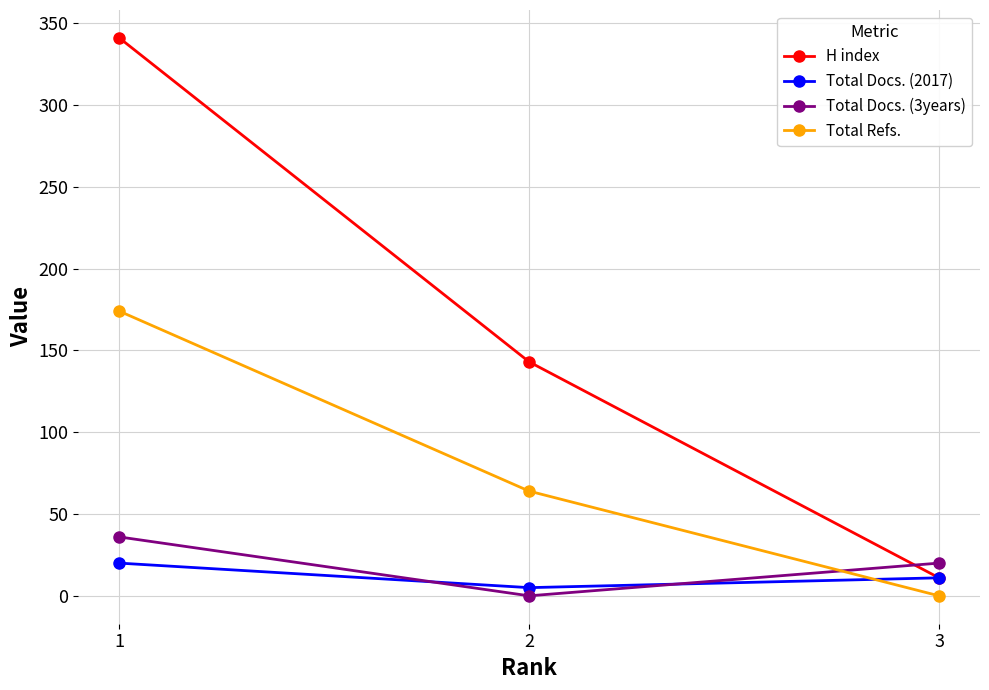

Which category has the highest value in the H index series?

1